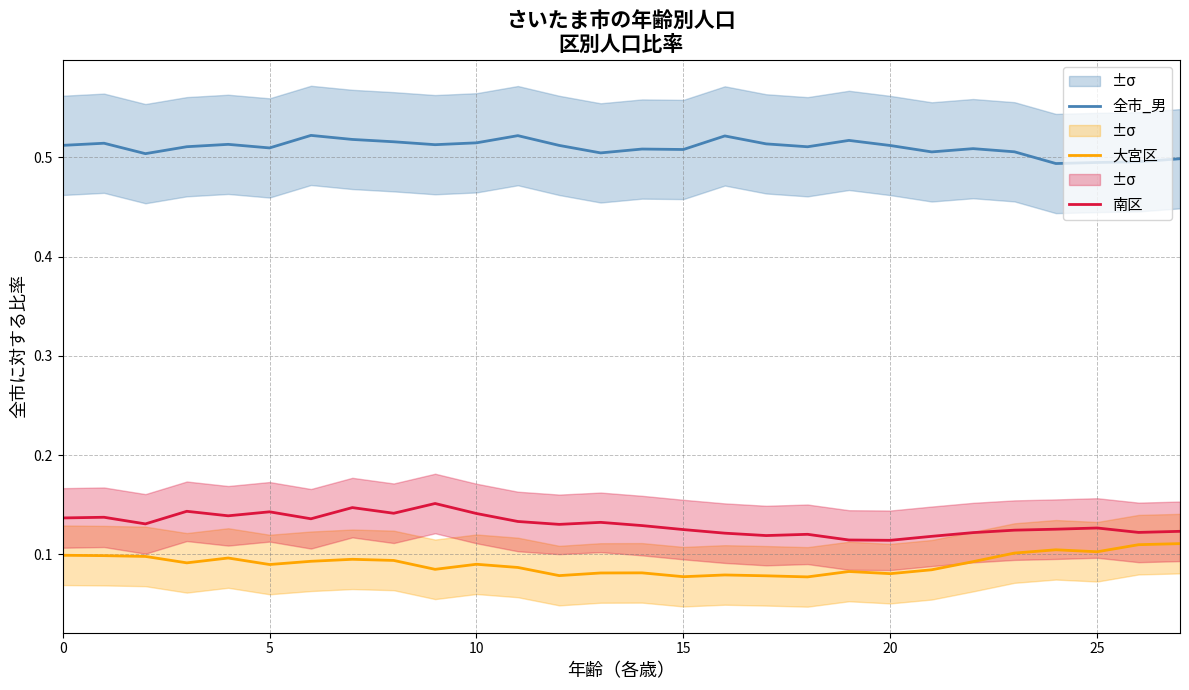

What are all the series names shown in the legend?

全市_男, 大宮区, 南区